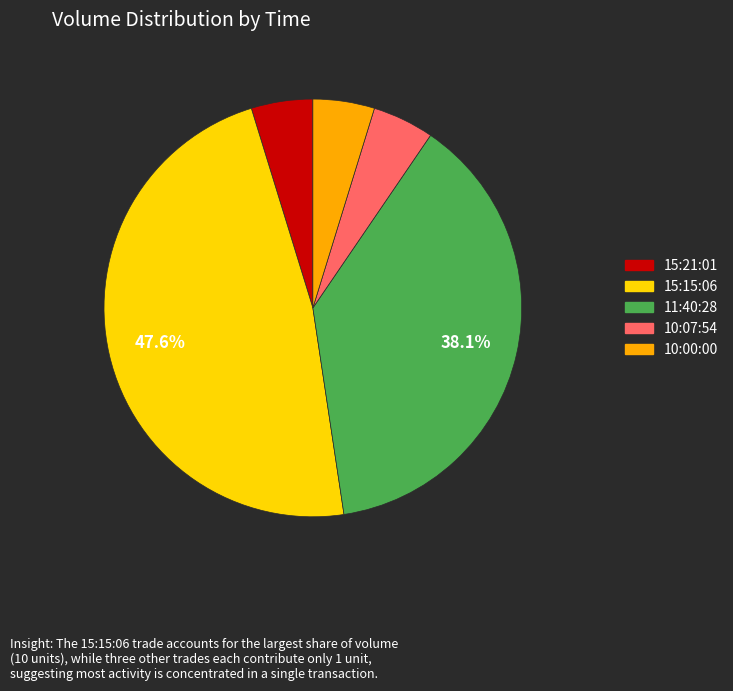

Is the sum of 11:40:28 and 10:07:54 greater than half?

No